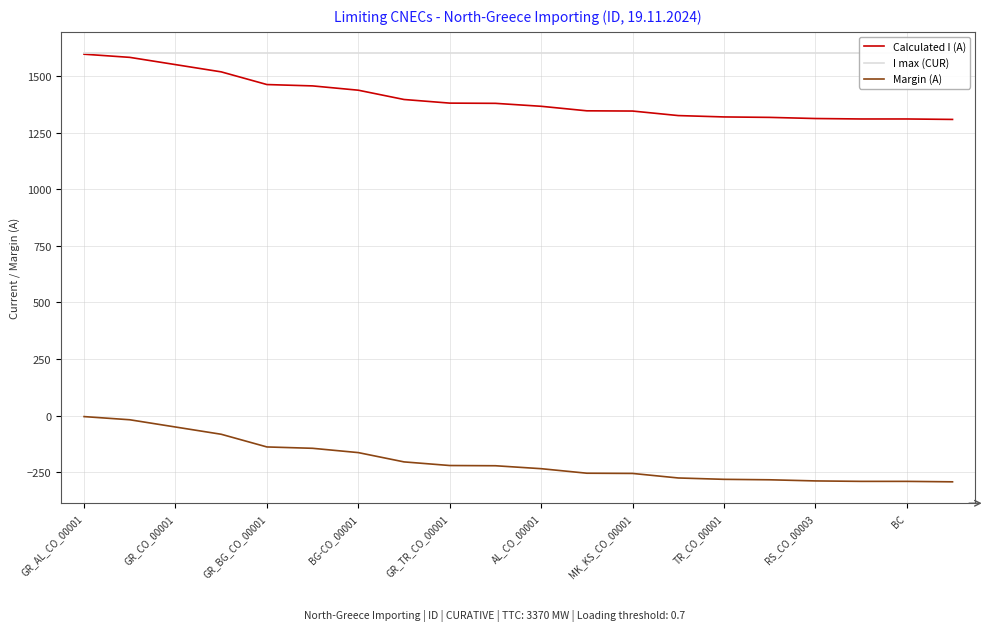

True or false: Calculated I (A) and Margin (A) cross at least once.

False